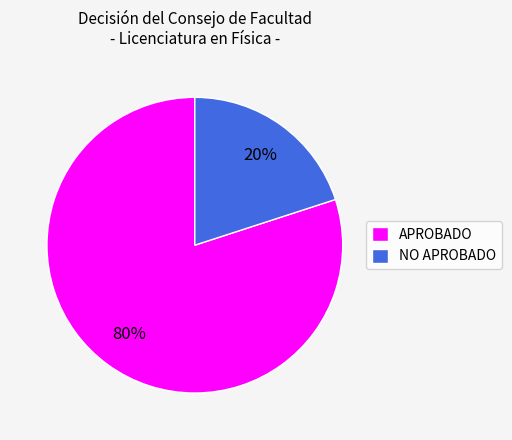

Which category has the biggest portion of the pie?

APROBADO